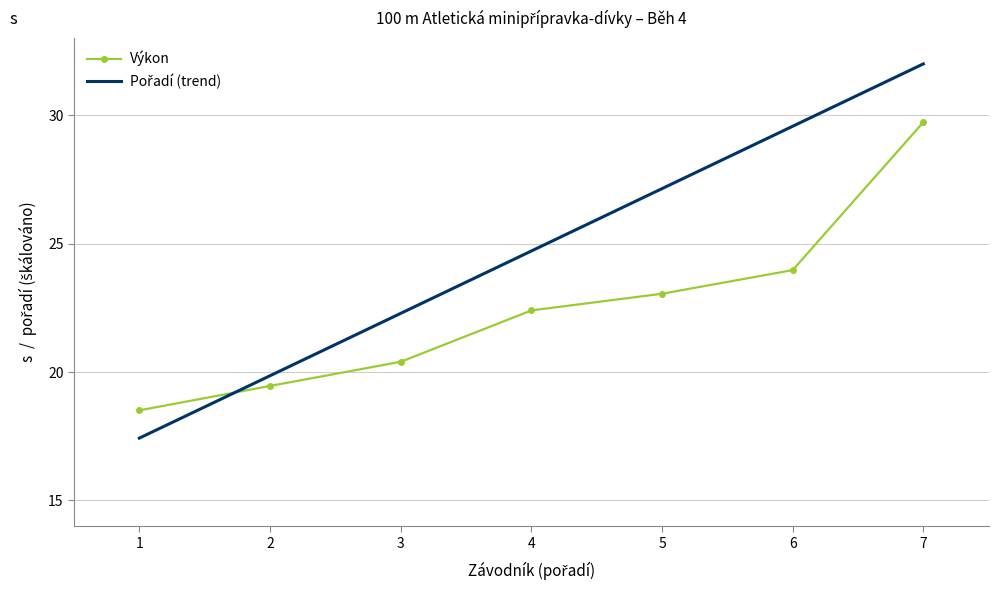

What is the minimum value for Výkon?

18.5